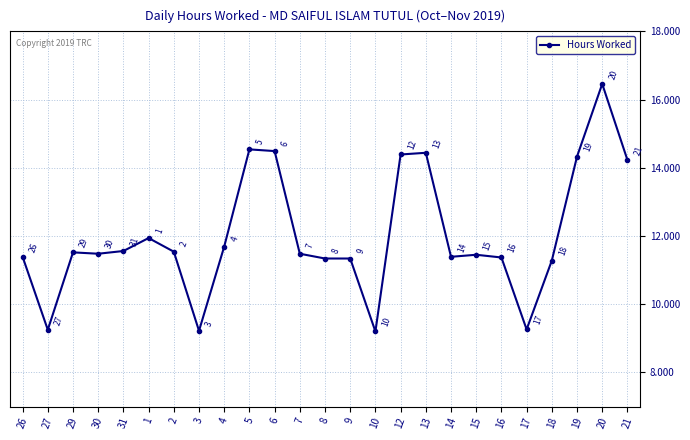

Approximately how many times larger is the value at 19 compared to 3?

1.6